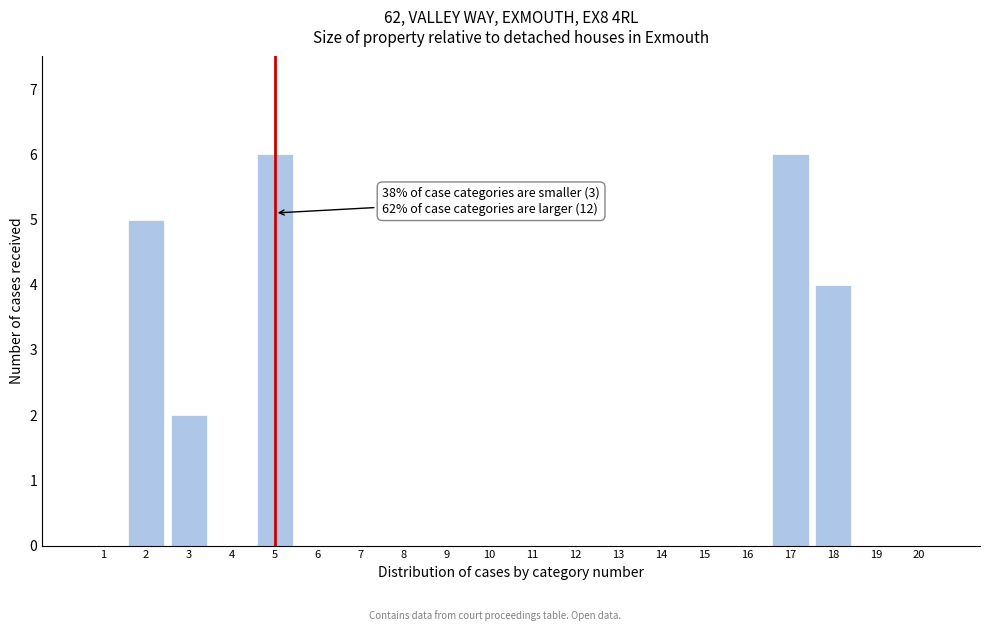

Reading left to right, list all the values displayed in this chart.

1=0	2=5	3=2	4=0	5=6	6=0	7=0	8=0	9=0	10=0	11=0	12=0	13=0	14=0	15=0	16=0	17=6	18=4	19=0	20=0